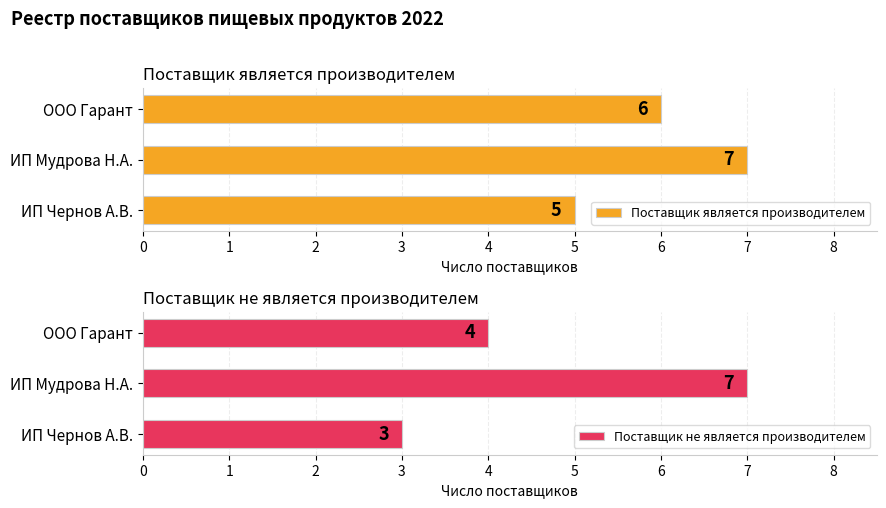

How many categories are shown in the chart?

3